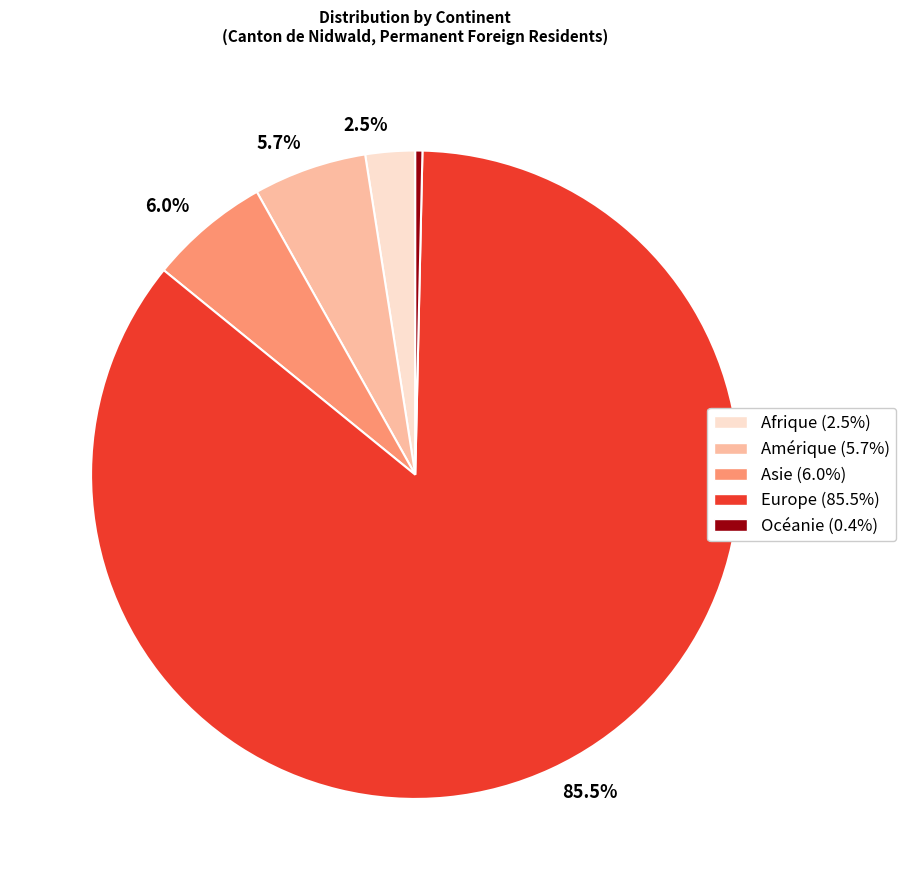

Is there a majority slice in this chart?

Yes